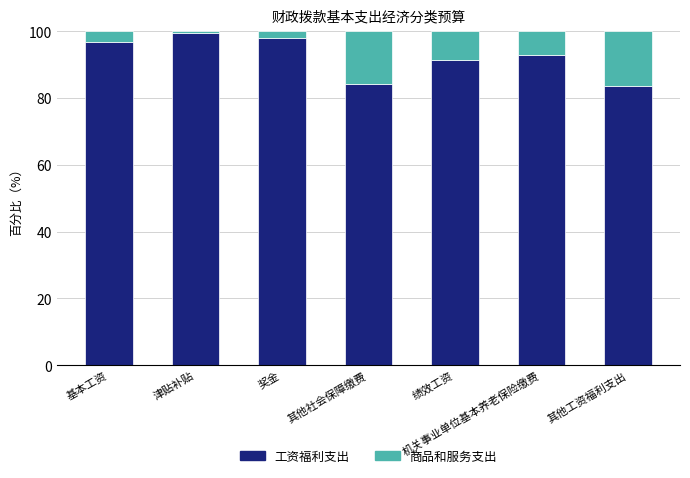

Where is 工资福利支出 nearest to the value 91?

绩效工资